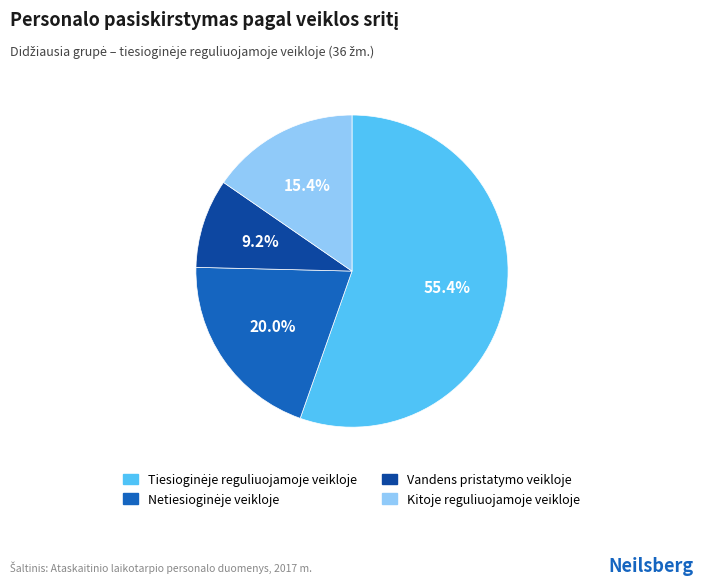

What is the smallest slice in the pie chart?

Vandens pristatymo veikloje